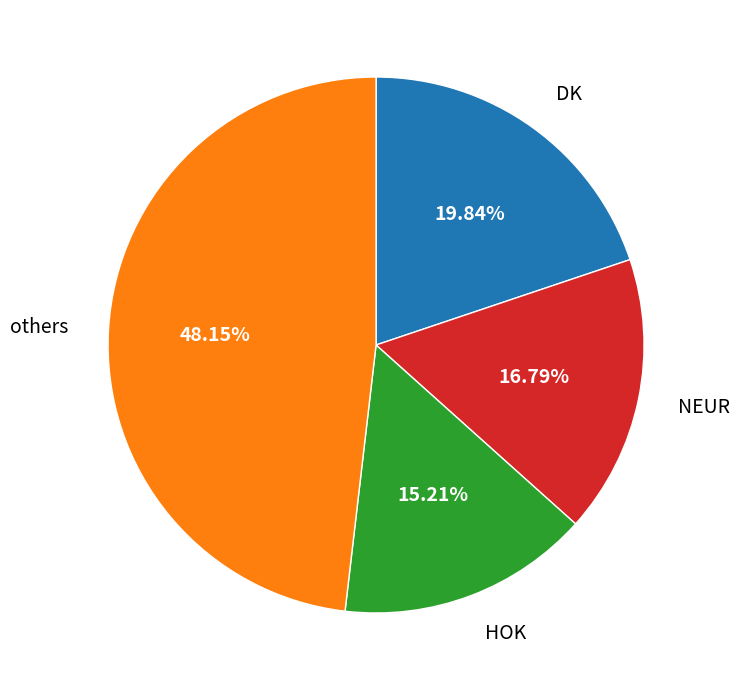

To the nearest percent, what is the average slice percentage?

25%